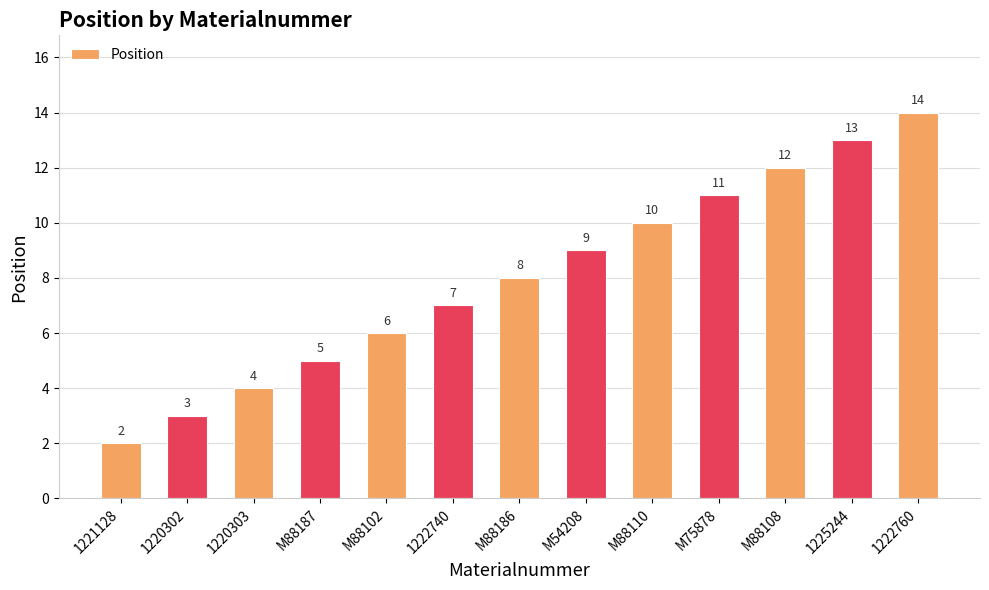

At which category does the chart reach its minimum across all series?

1221128